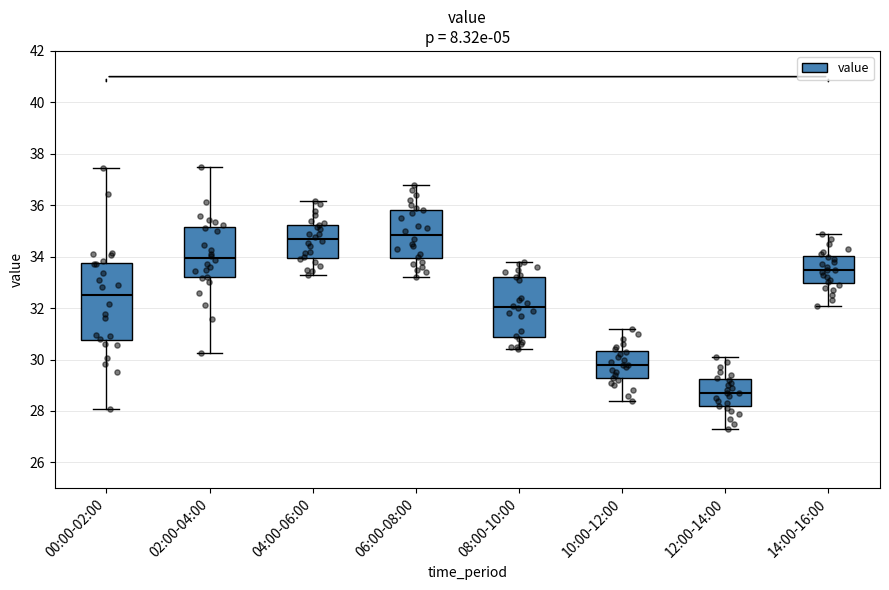

Where does the lower whisker of the box for 08:00-10:00 end on the y-axis? The values are not printed on the chart, so give them approximately, as read against the axis.

30.4